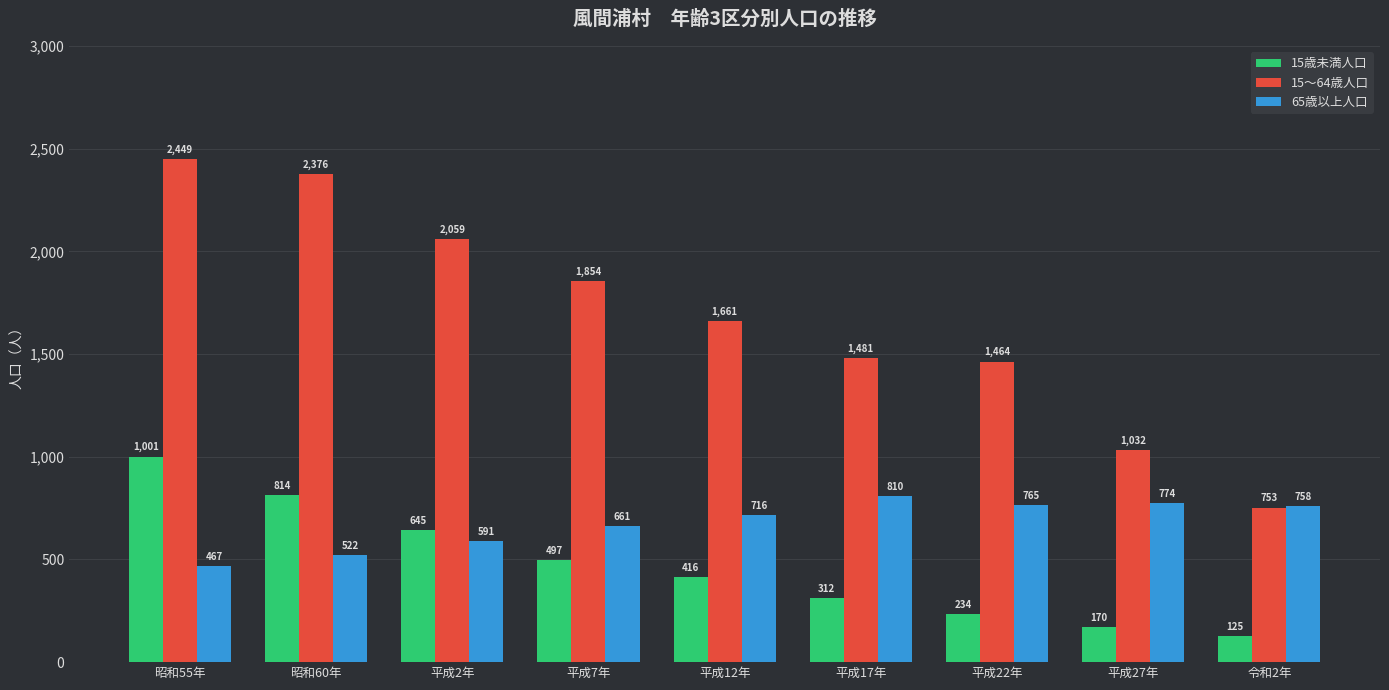

What is the total value across all series at 平成27年?

1976